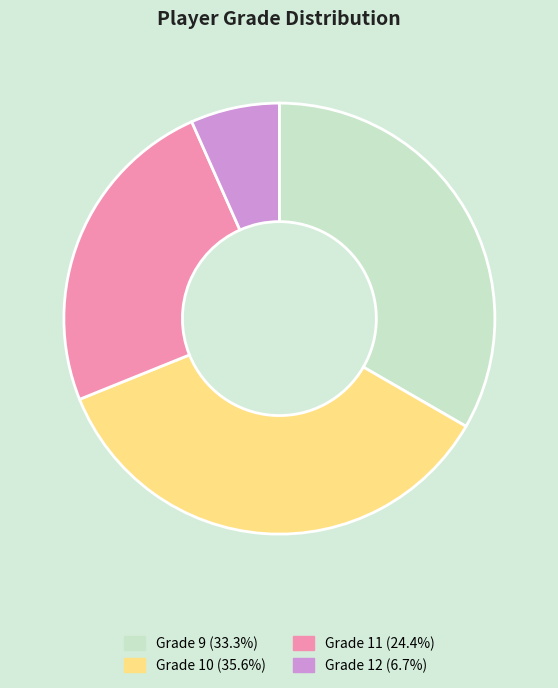

Rank the categories by value from lowest to highest.

Grade 12, Grade 11, Grade 9, Grade 10